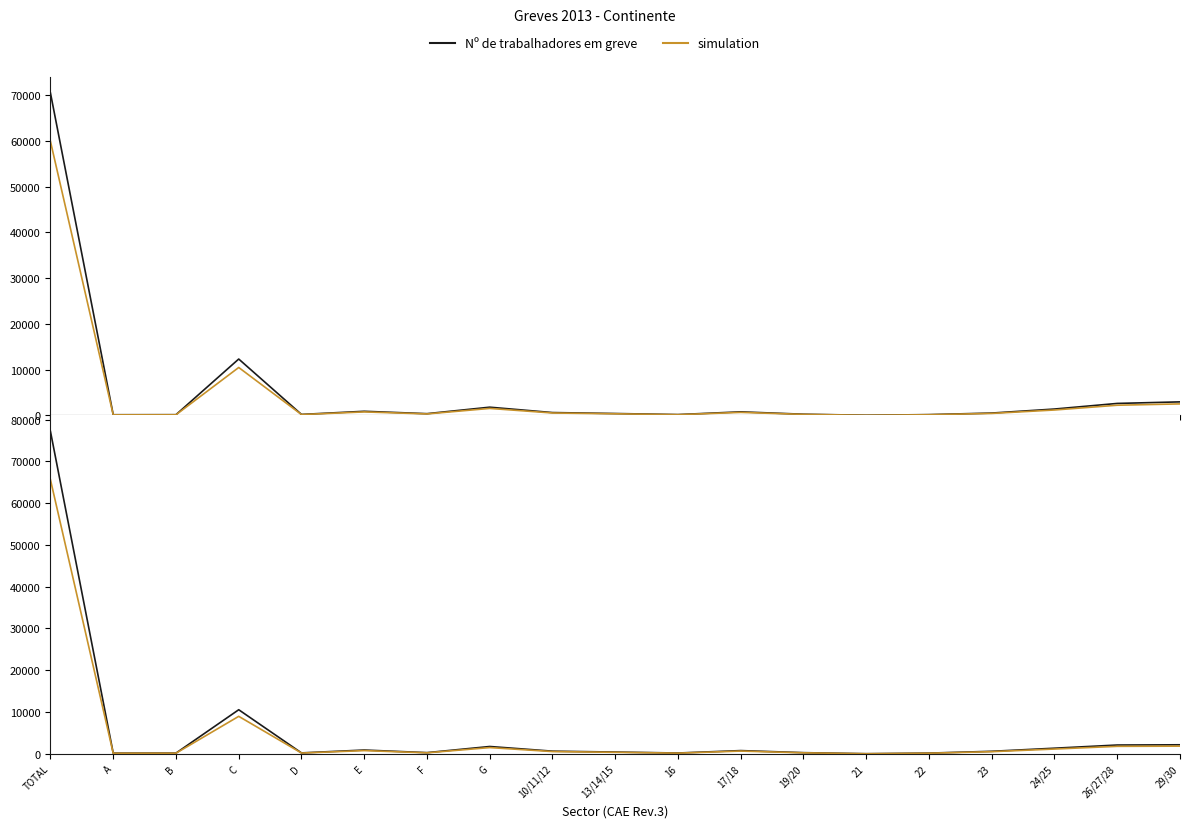

Is the value of Nº de trabalhadores em greve at 22 greater than the value of simulation at F?

No